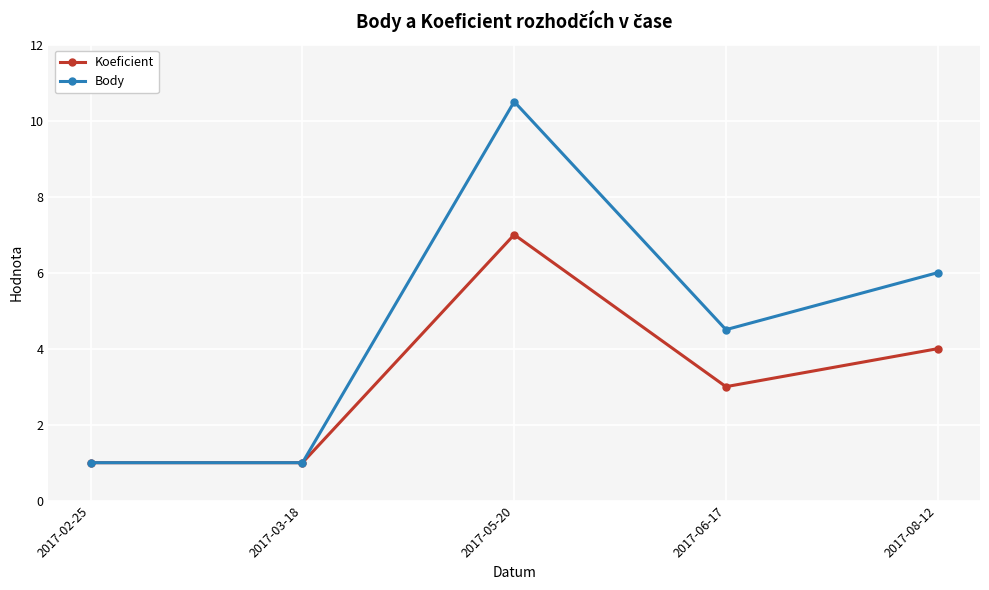

True or false: Koeficient has a value of 2.6 at 2017-05-20.

False